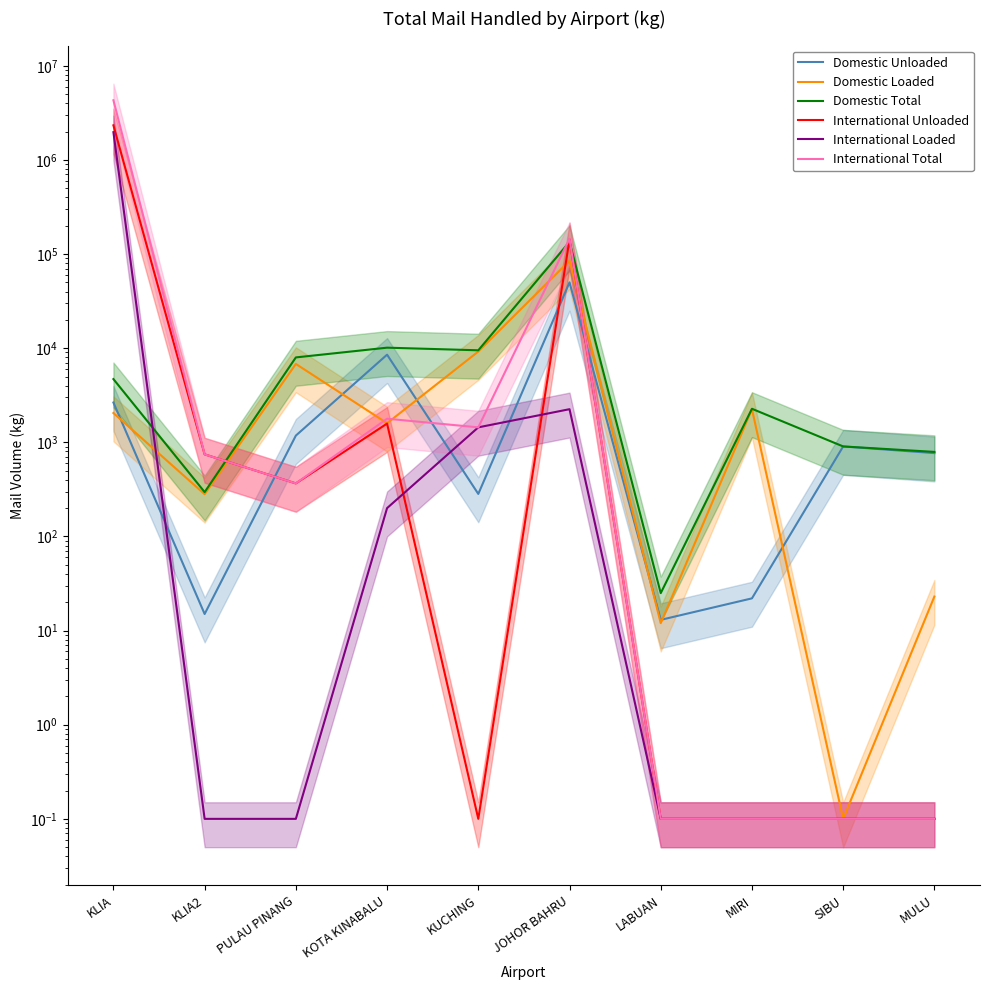

How many values in the Domestic Loaded series are below 2048?

5